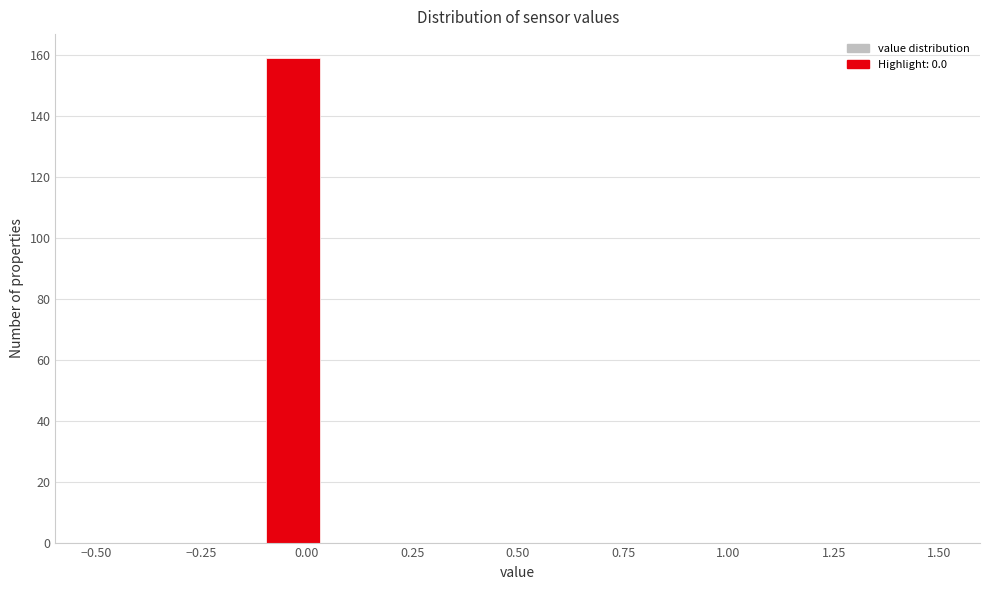

Around what value on the x-axis is the tallest bar? Give the approximate position of its centre, as read against the axis.

-0.05